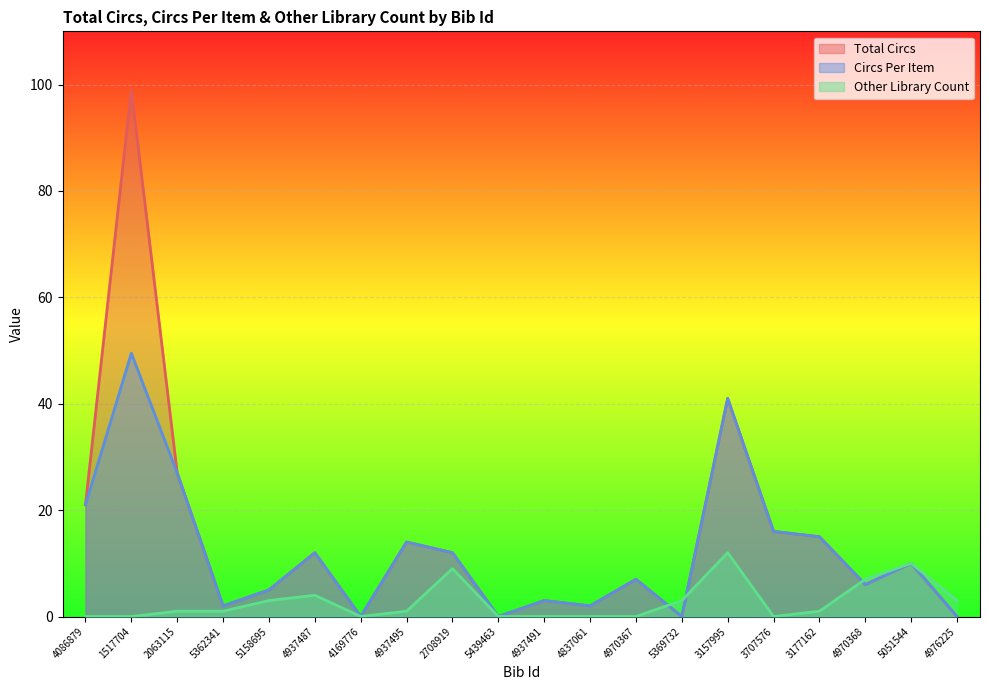

Rank the series by their average value, from highest to lowest.

Total Circs, Circs Per Item, Other Library Count